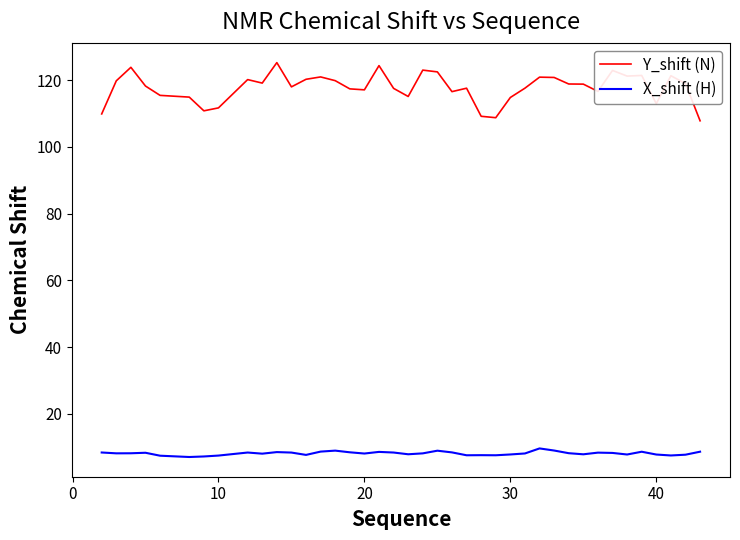

What is the maximum value for X_shift (H)?

9.6